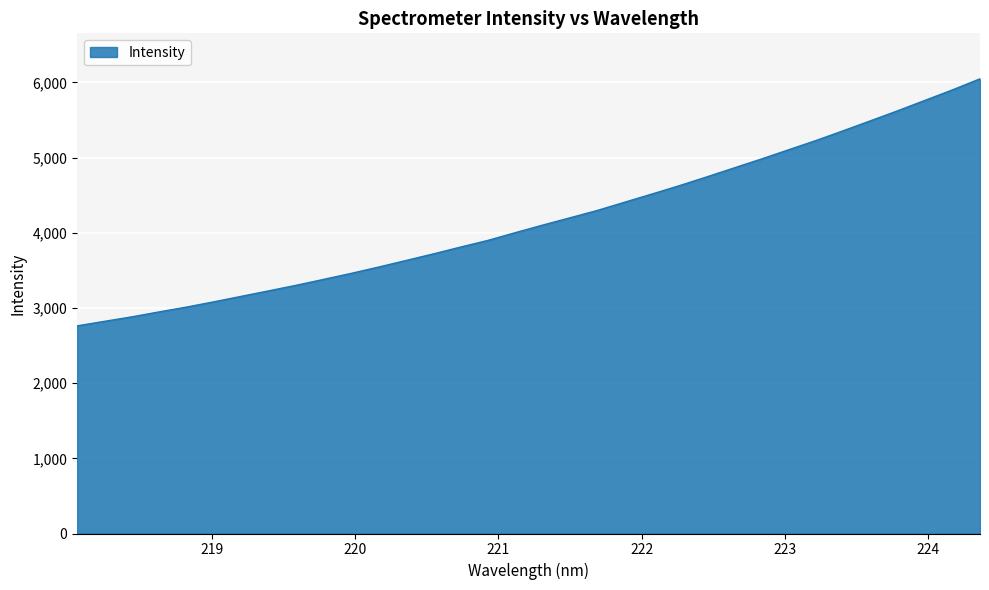

What is the difference between the maximum and minimum values?

3286.4